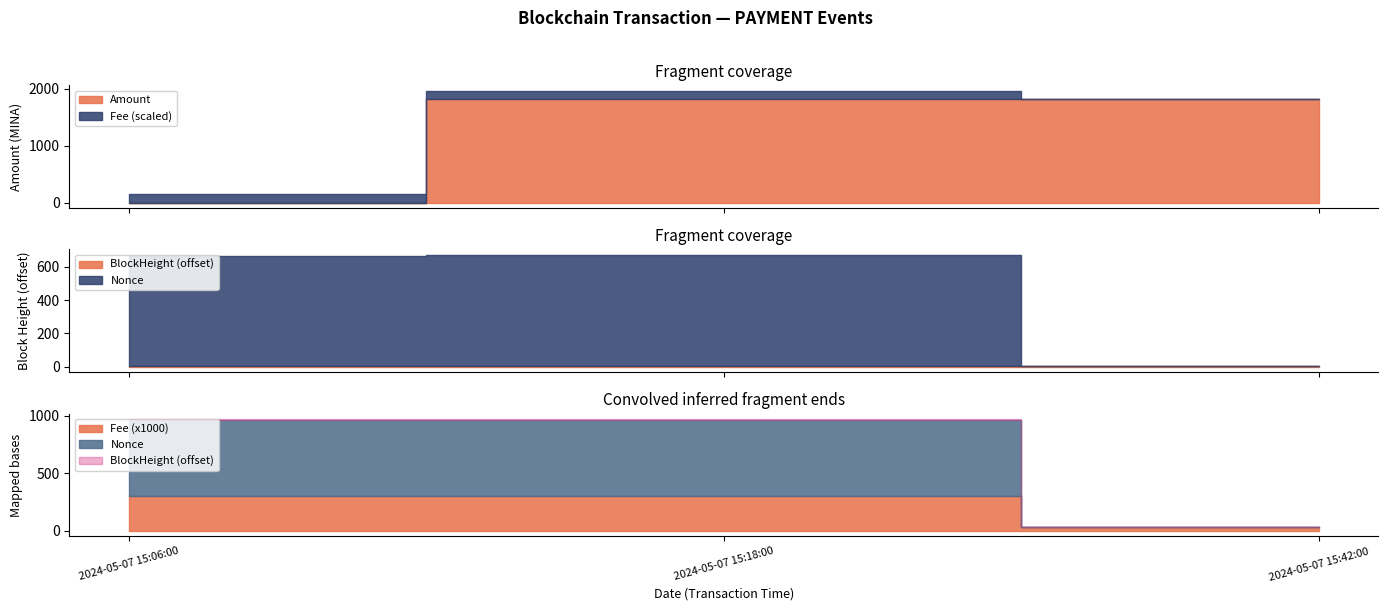

What is the value of the Amount point at the 3rd from the left?

1811.9